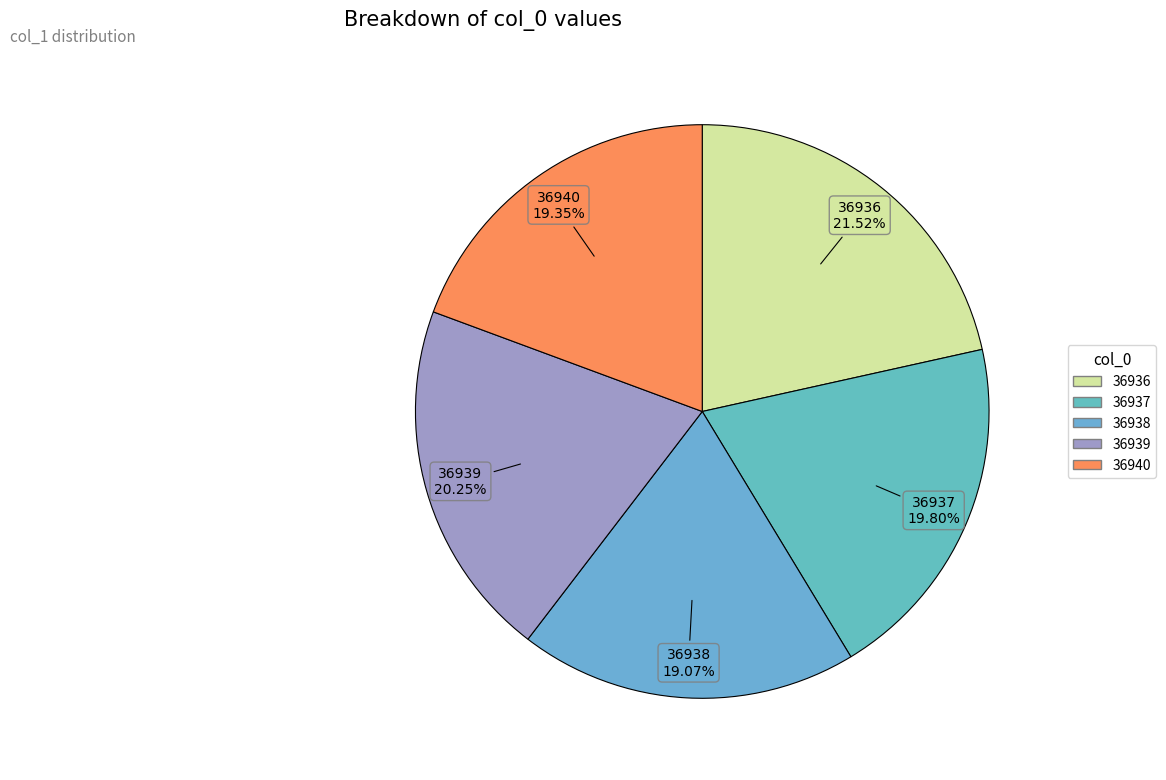

Does 36936 account for over 50% of the chart?

No